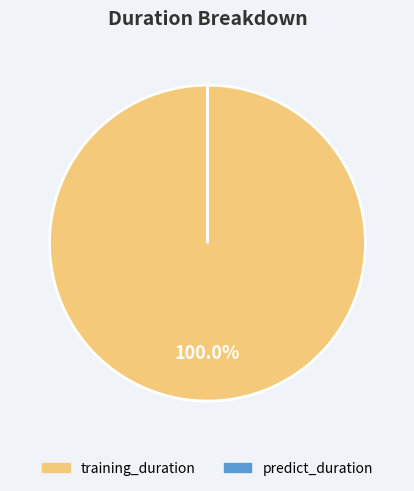

To the nearest percent, what percentage of the pie is training_duration?

100%